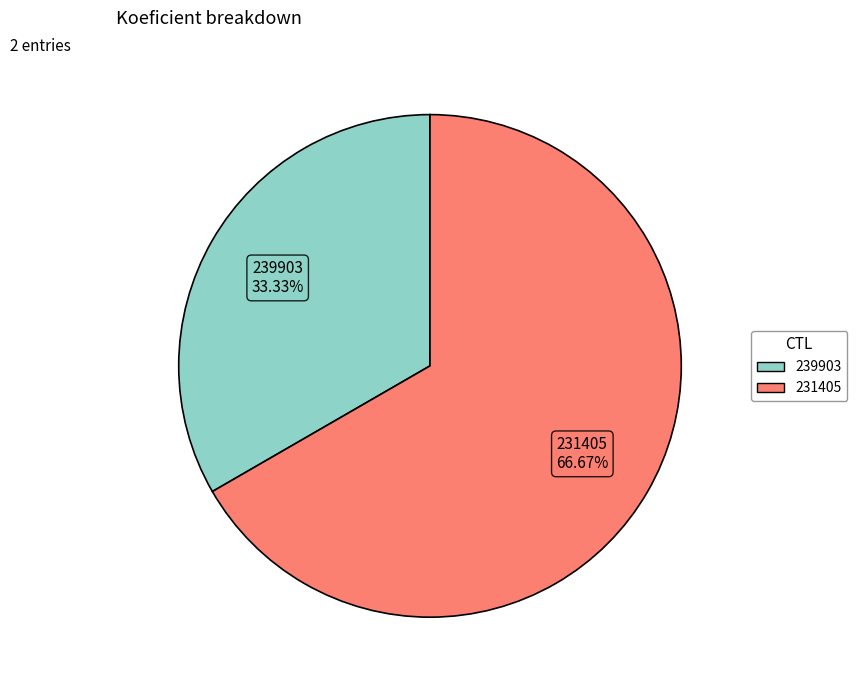

What is the ratio of the value at 239903 to the value at 231405?

0.5